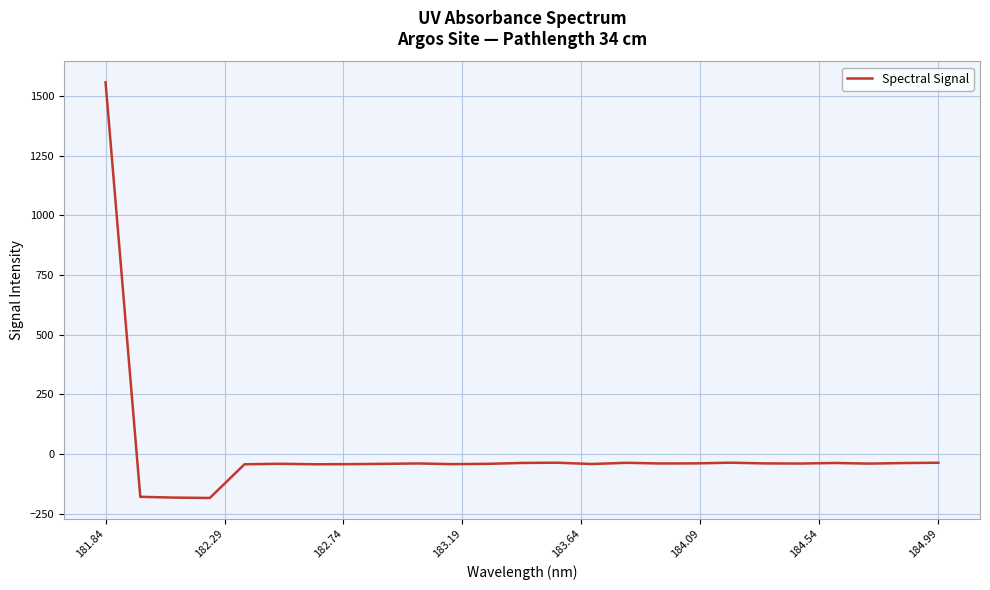

What is the difference between the maximum and minimum values?

1741.2